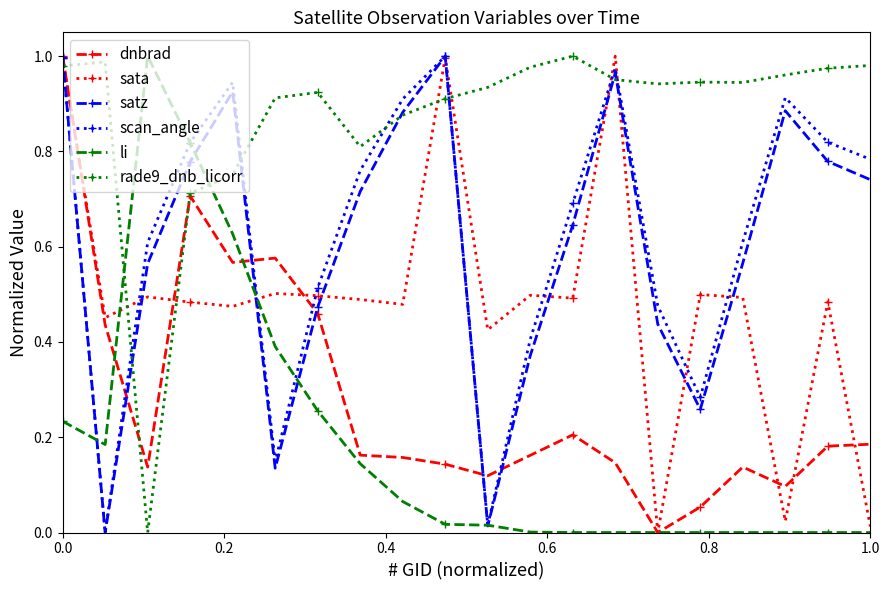

Which series has the largest total across all categories?

rade9_dnb_licorr